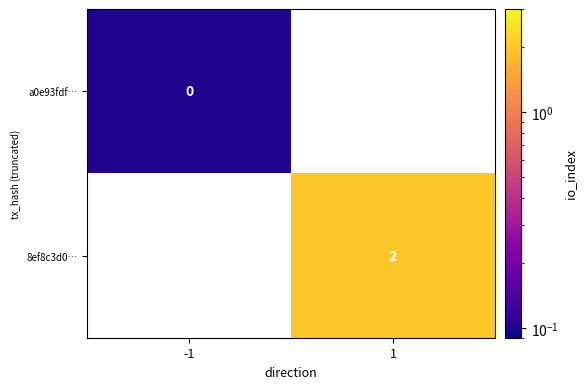

True or false: 8ef8c3d0… has a value of 2.0 at 1.

True